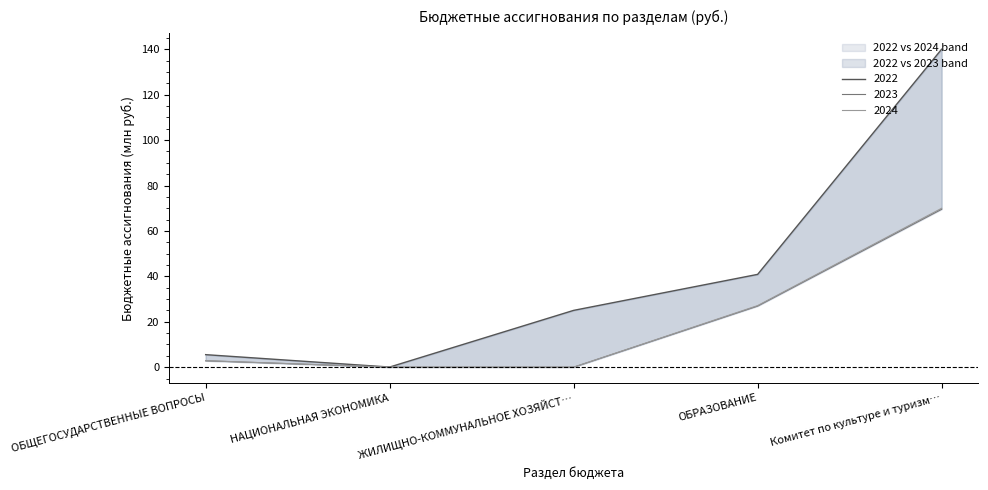

True or false: 2023 and 2022 cross at least once.

False